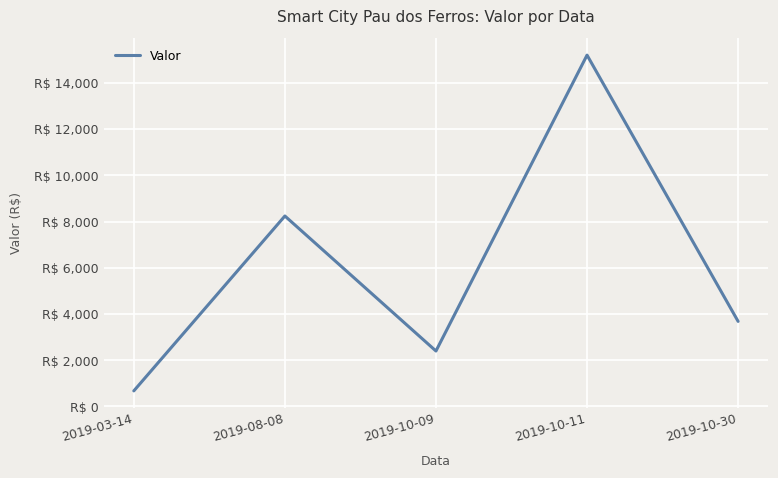

What is the minimum value shown in the chart?

675.0